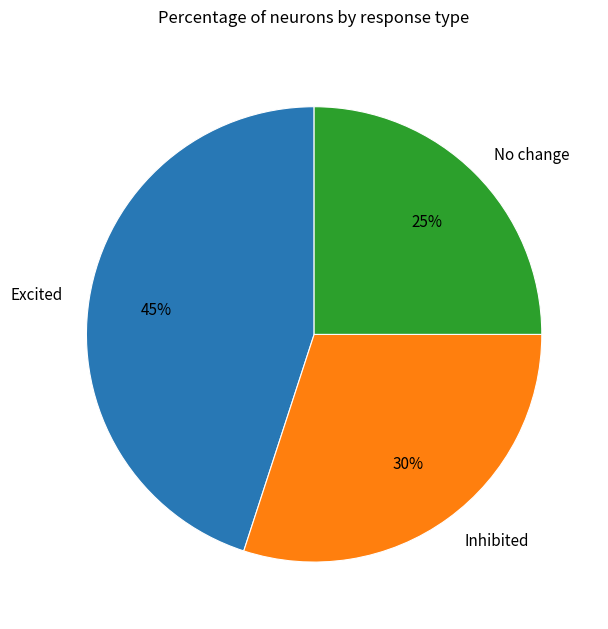

To the nearest percent, what percentage of the pie is No change?

25%